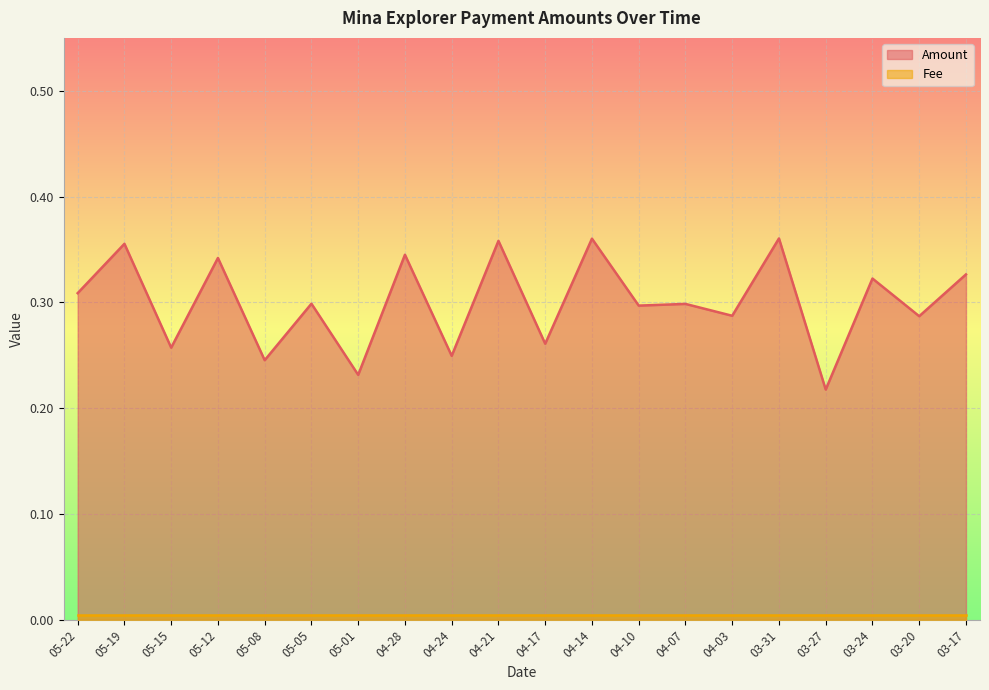

What is the value of the 1st point from the left?

0.3